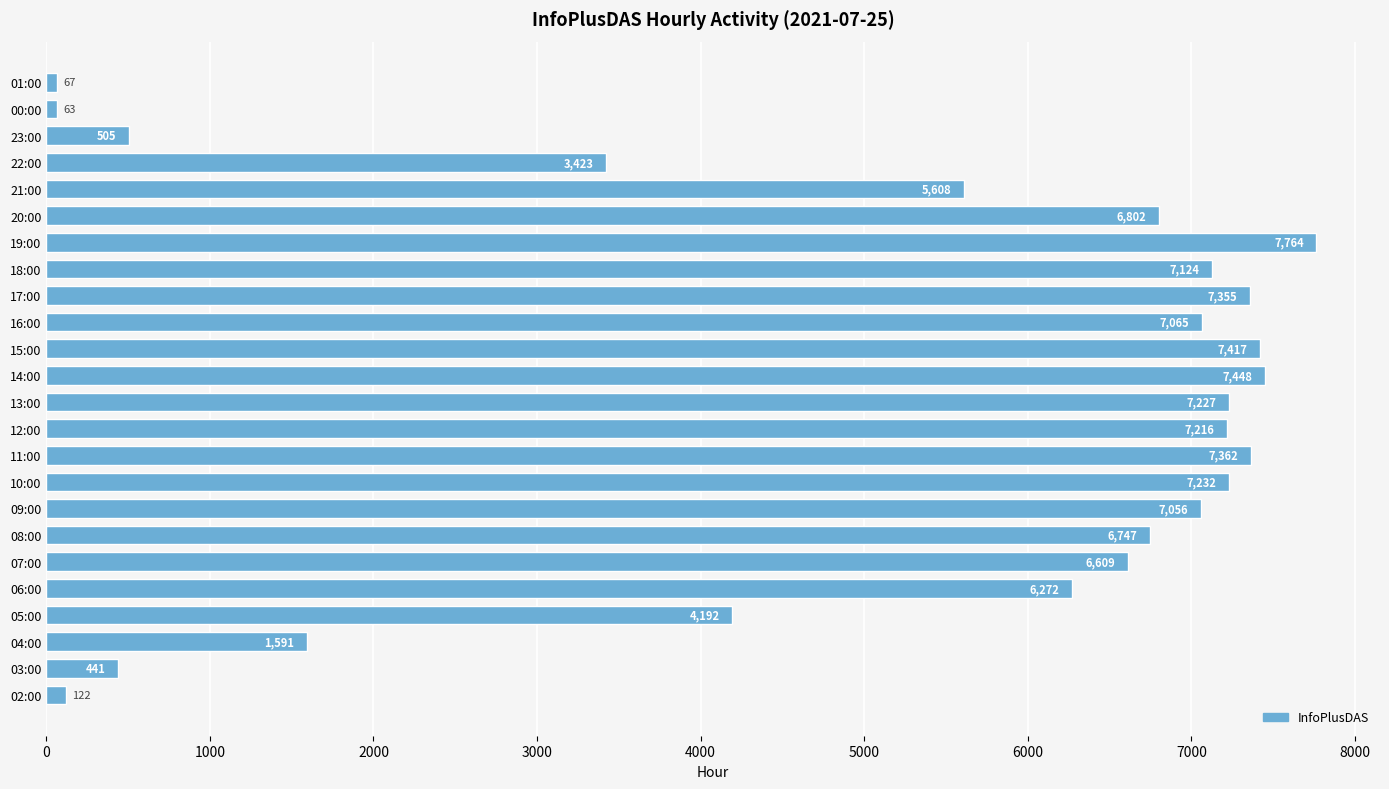

What is the difference between the second highest and second lowest values?

7381